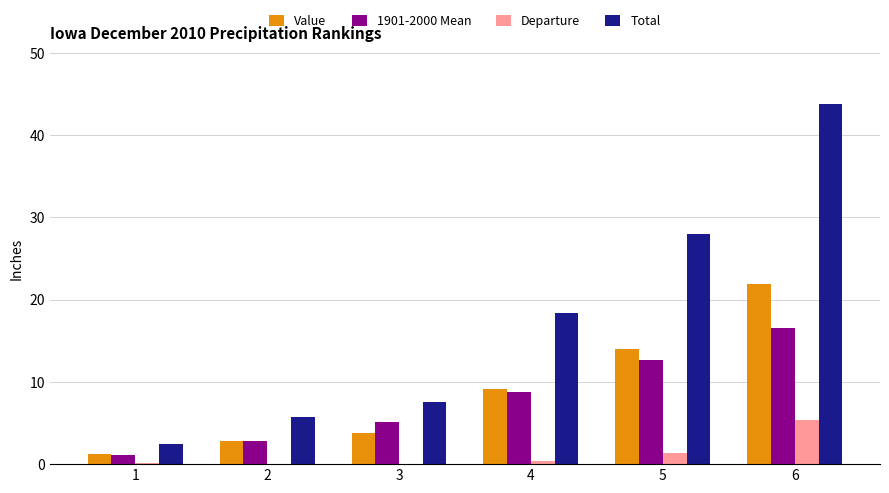

At 1, list the series in order from largest to smallest.

Total, Value, 1901-2000 Mean, Departure